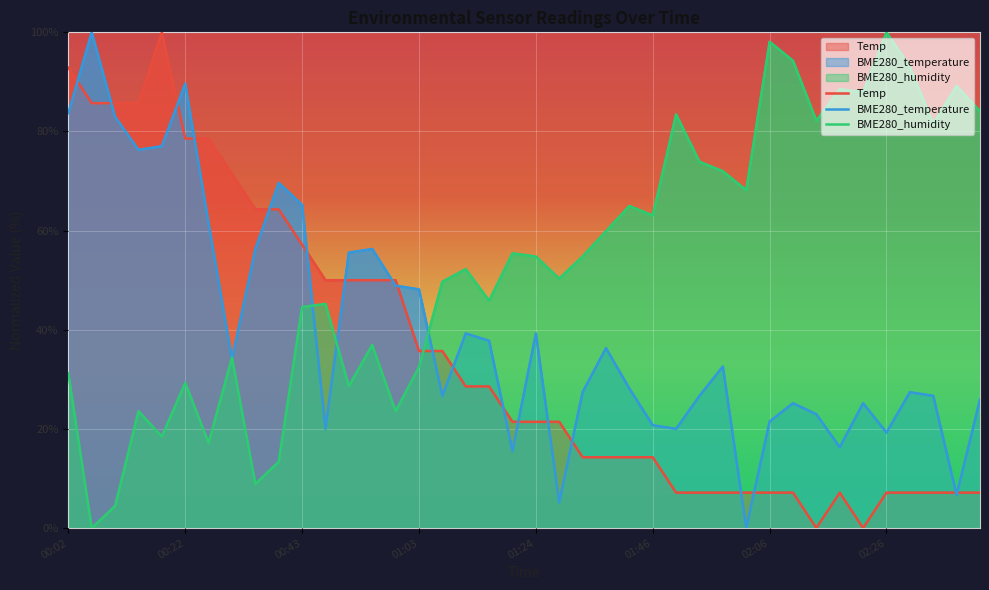

True or false: BME280_temperature has a value of 25.2 at 02:22.

True